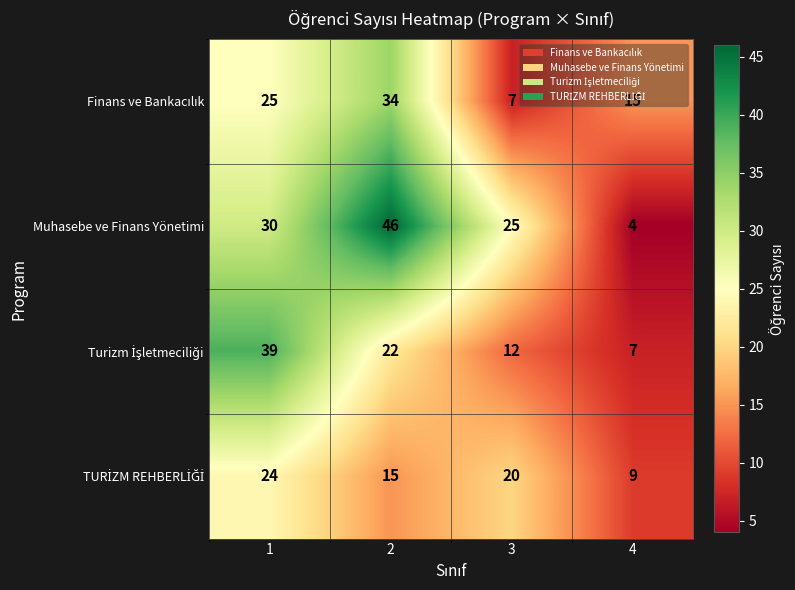

What is the total value across all series at 2?

117